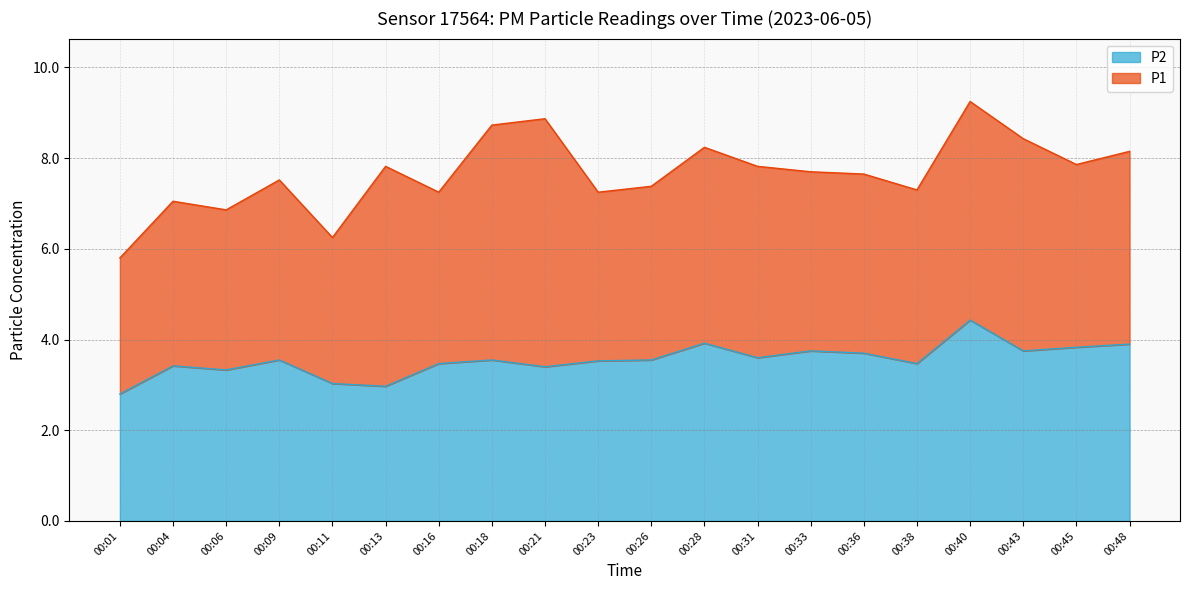

What is the average value?

3.5